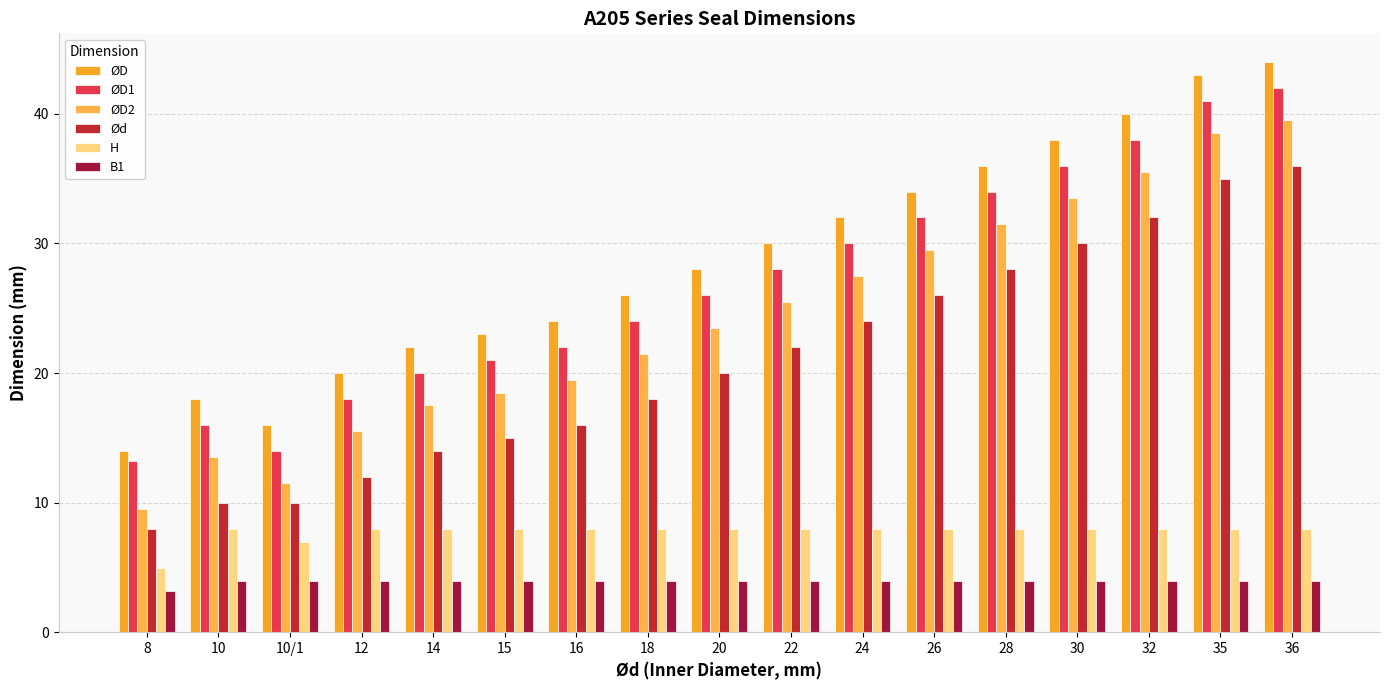

The value of ØD2 at 24 is 39.3. True or false?

False